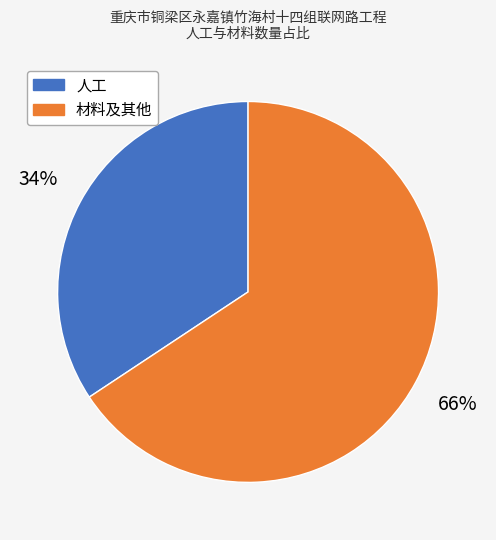

Is there any slice that represents more than half of the pie?

Yes